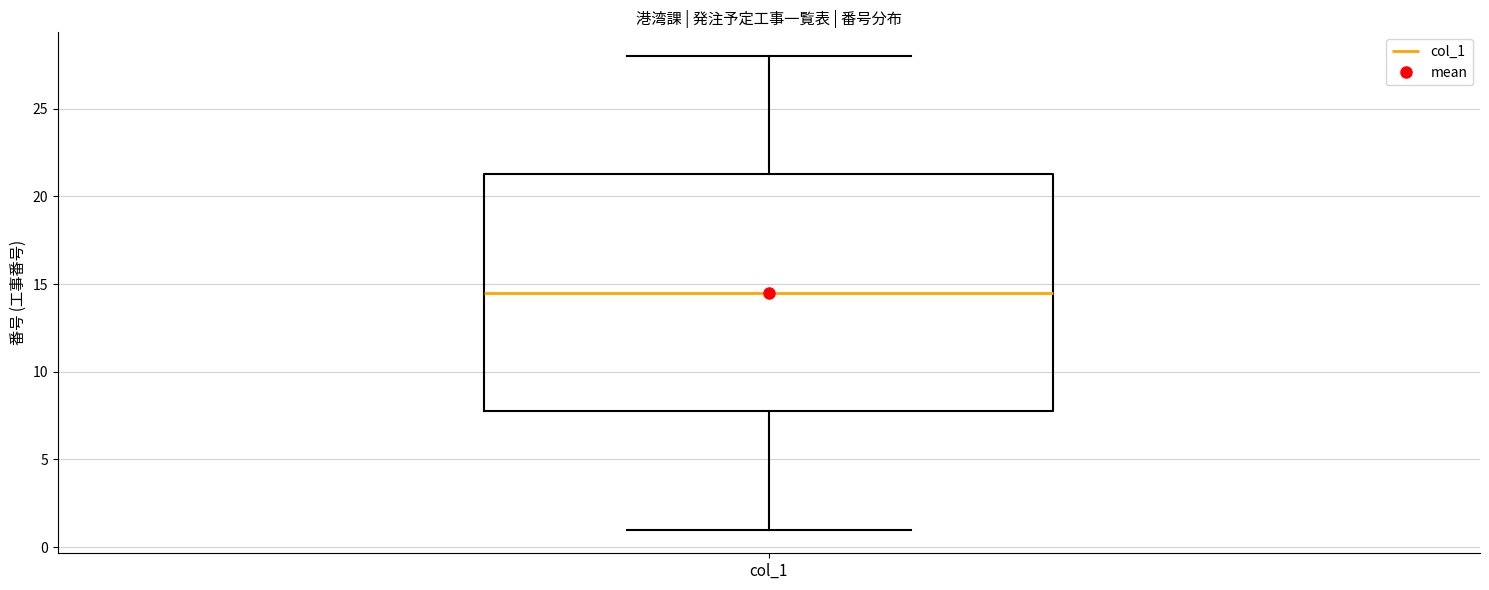

Where does the upper whisker of the box for col_1 end on the y-axis? The values are not printed on the chart, so give them approximately, as read against the axis.

28.0